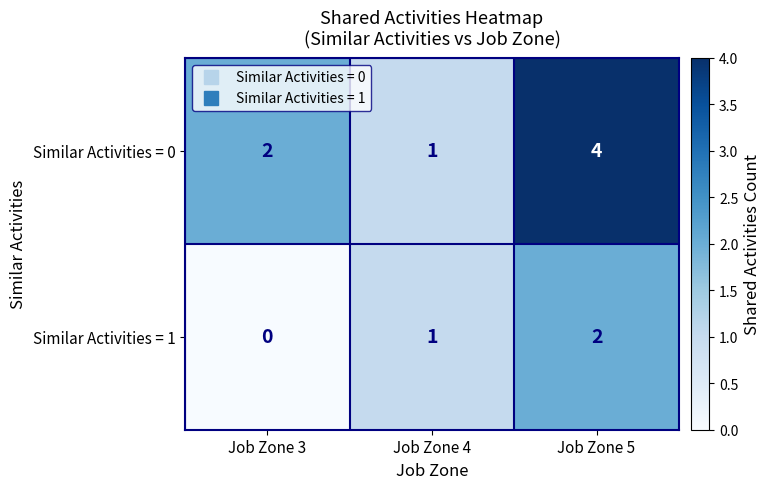

Reading left to right, transcribe all the data shown in this chart.

Similar Activities = 0: Job Zone 3=2	Job Zone 4=1	Job Zone 5=4
Similar Activities = 1: Job Zone 3=0	Job Zone 4=1	Job Zone 5=2